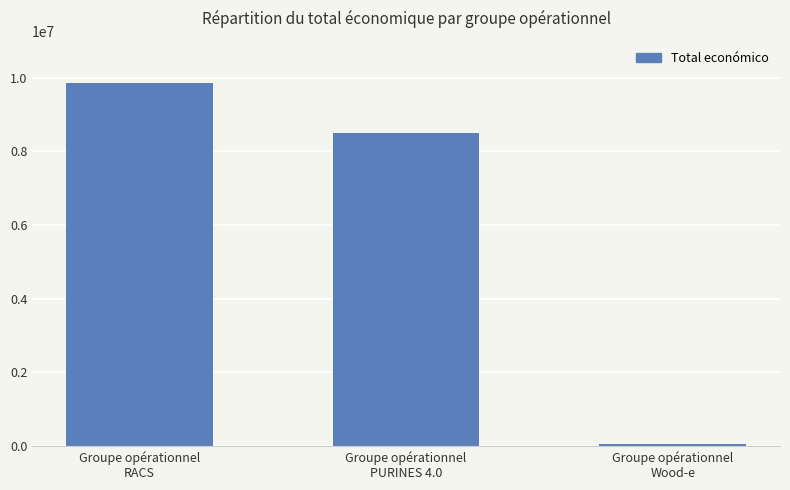

Between Groupe opérationnel
RACS and Groupe opérationnel
PURINES 4.0, which is larger?

Groupe opérationnel
RACS